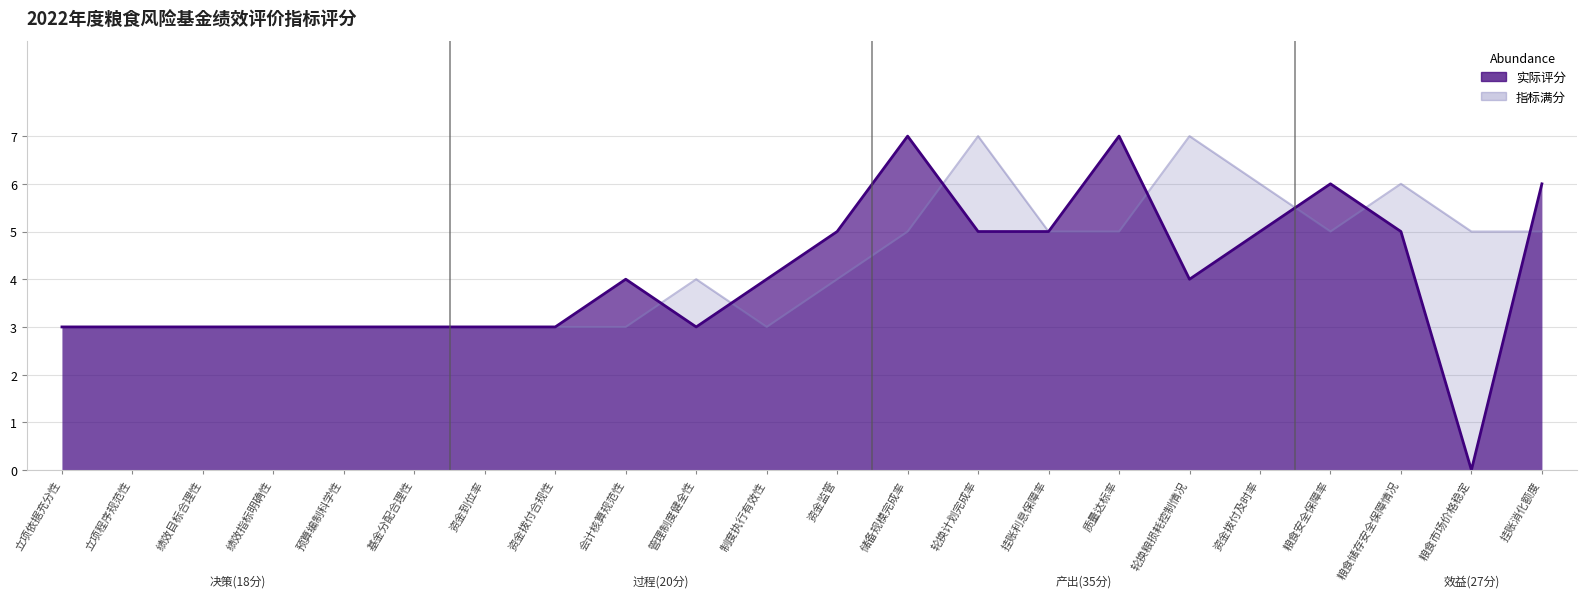

Read the value at 绩效指标明确性.

3